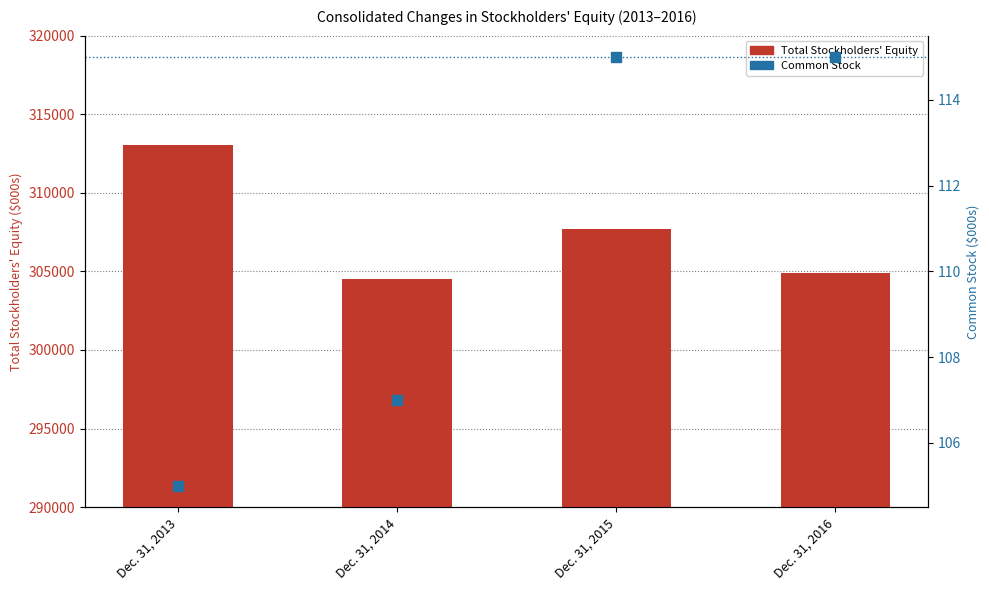

What are all the series names shown in the legend?

Total Stockholders' Equity, Common Stock